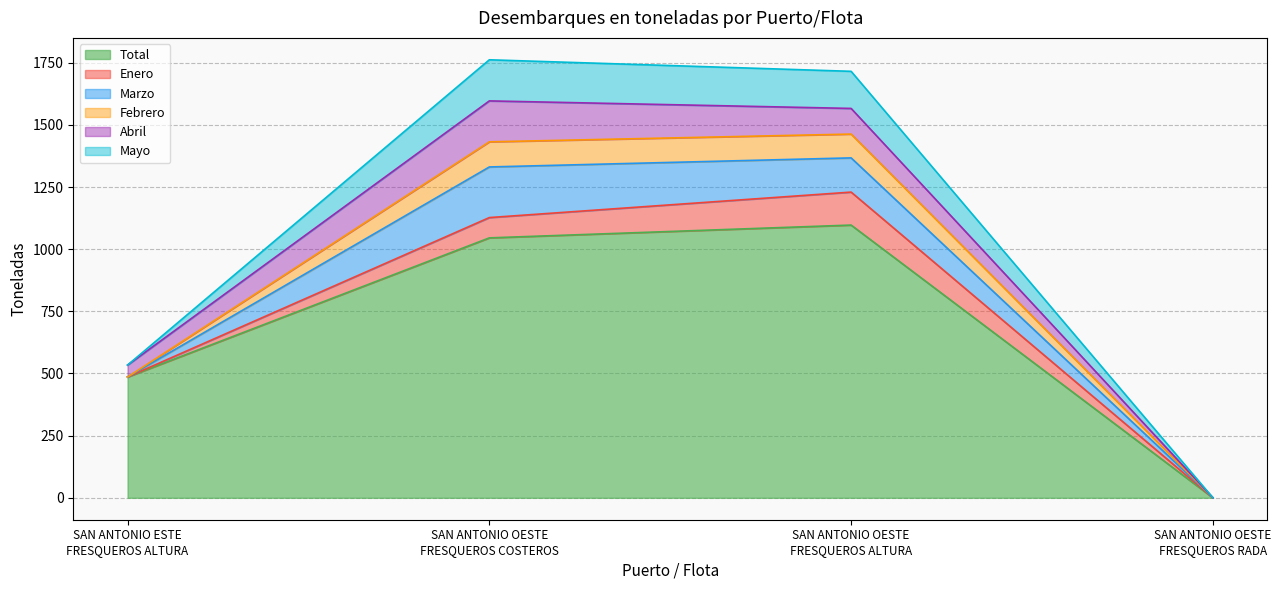

What position from the right is SAN ANTONIO ESTE
FRESQUEROS ALTURA?

4